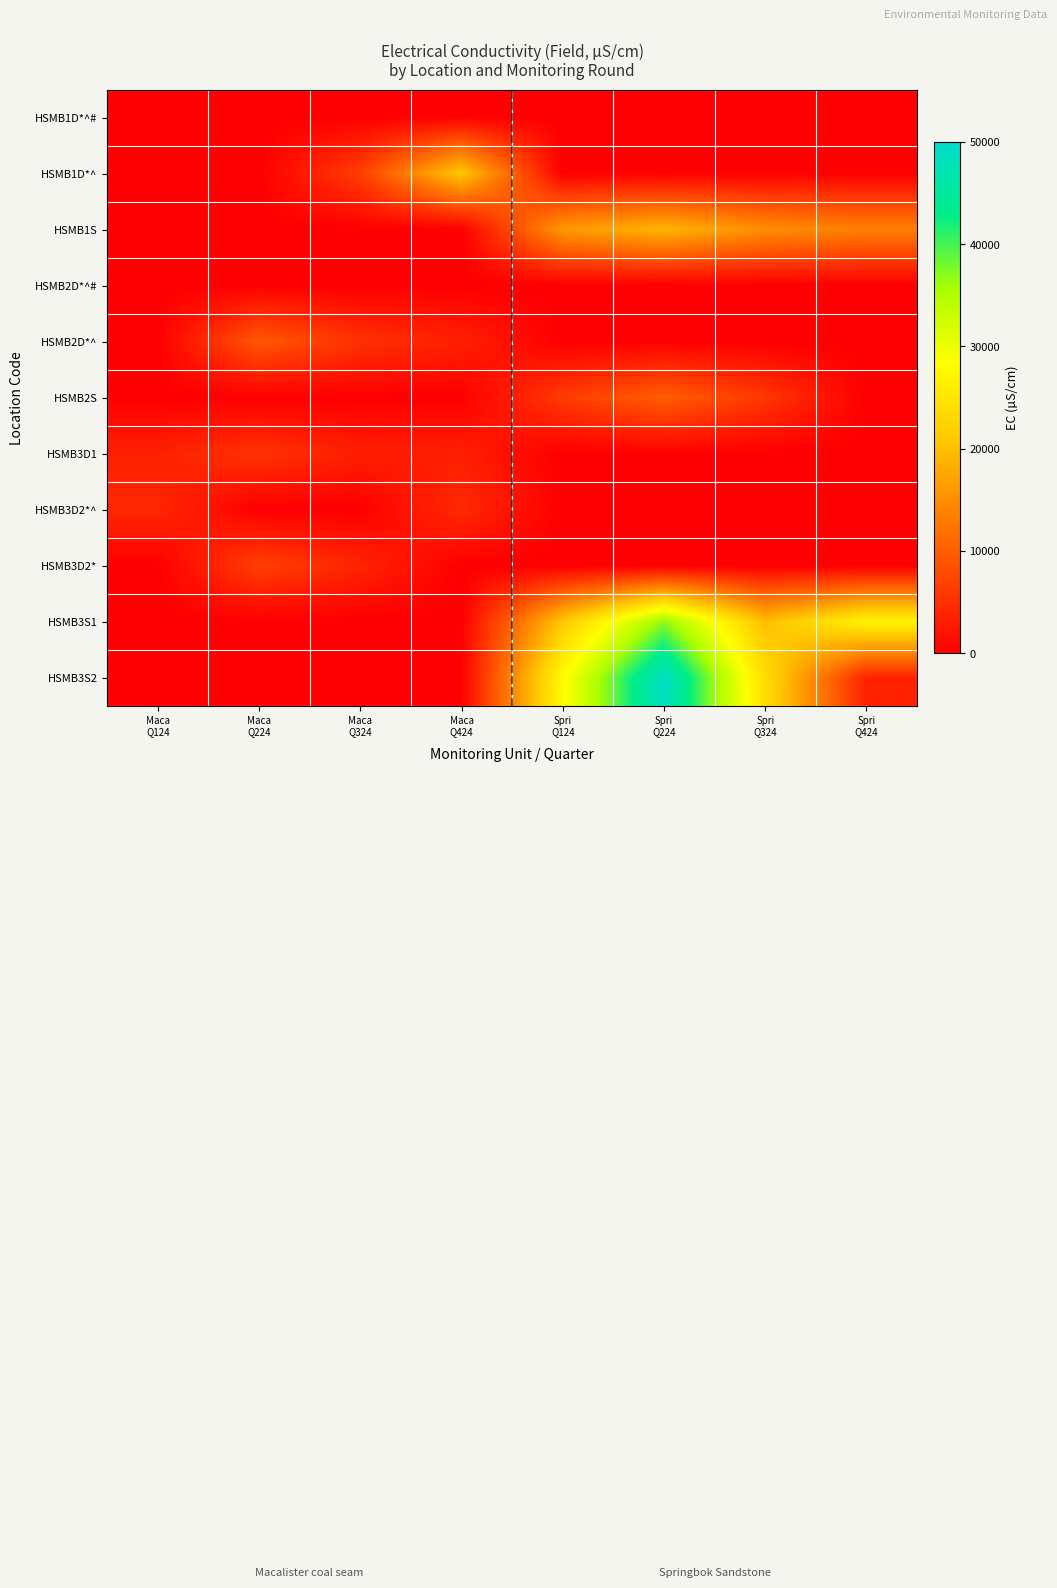

Which series has the widest spread of values?

HSMB3S2